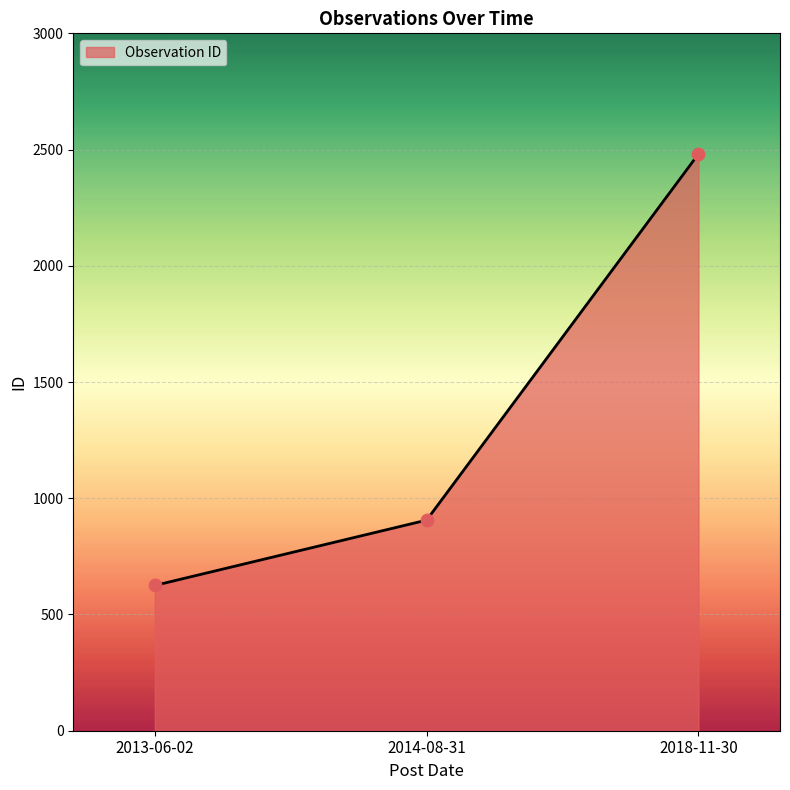

What is the change in value from 2013-06-02 to 2018-11-30?

+1856